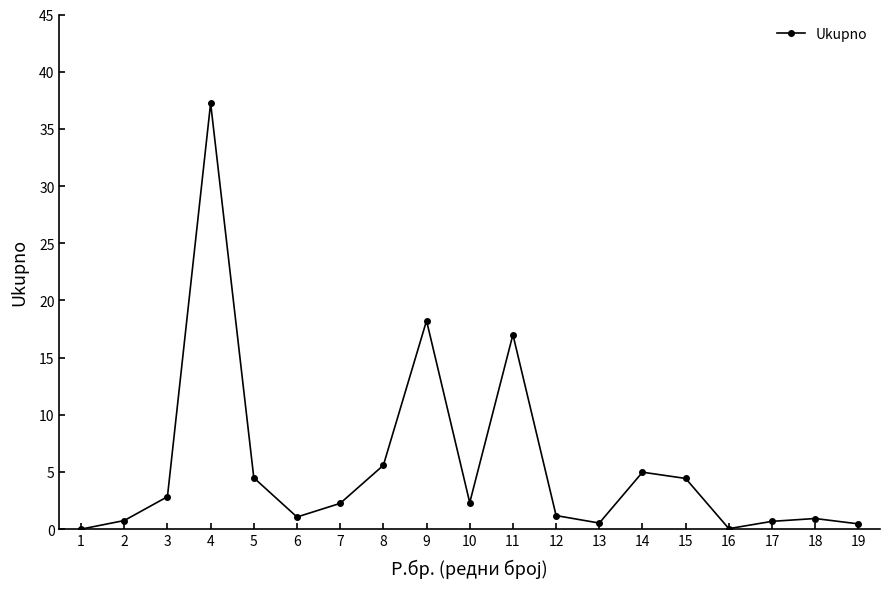

Is it true that the value at 9 is 8.0?

False